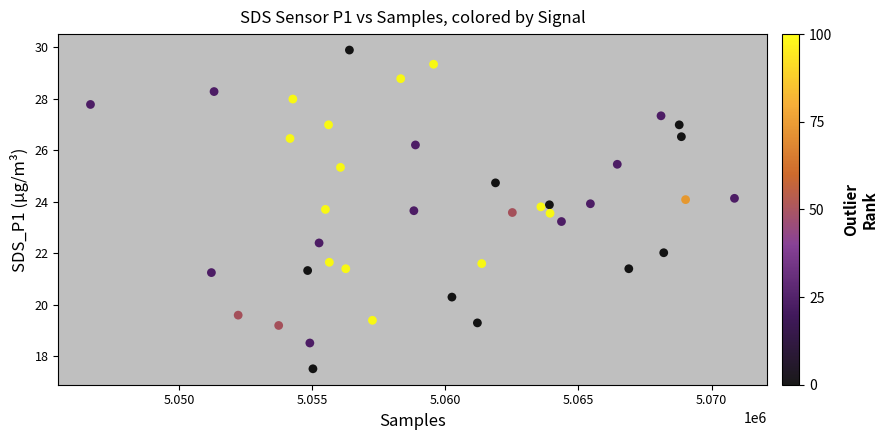

What Y value in the scatter plot is closest to 23?

23.2